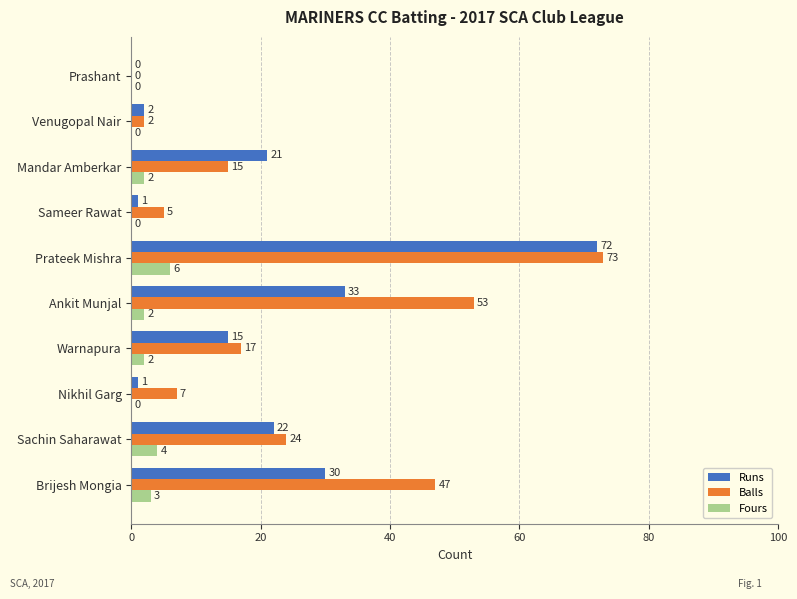

At which category does the chart reach its peak across all series?

Prateek Mishra